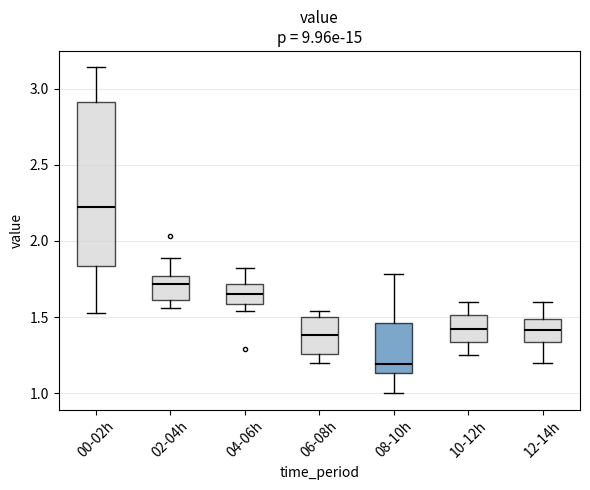

Where does the upper whisker of the box for 10-12h end on the y-axis? The values are not printed on the chart, so give them approximately, as read against the axis.

1.60